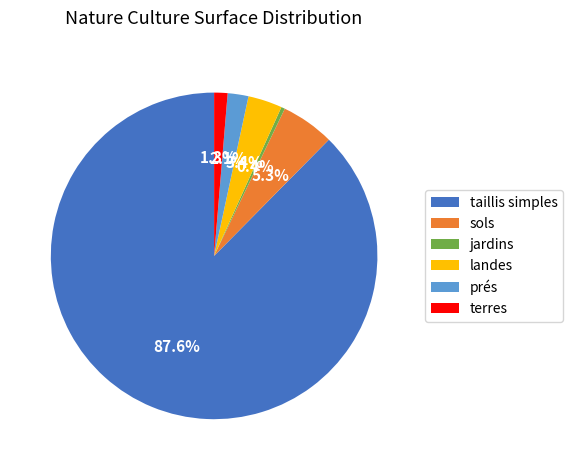

What percentage is the taillis simples slice, to the nearest percent?

88%